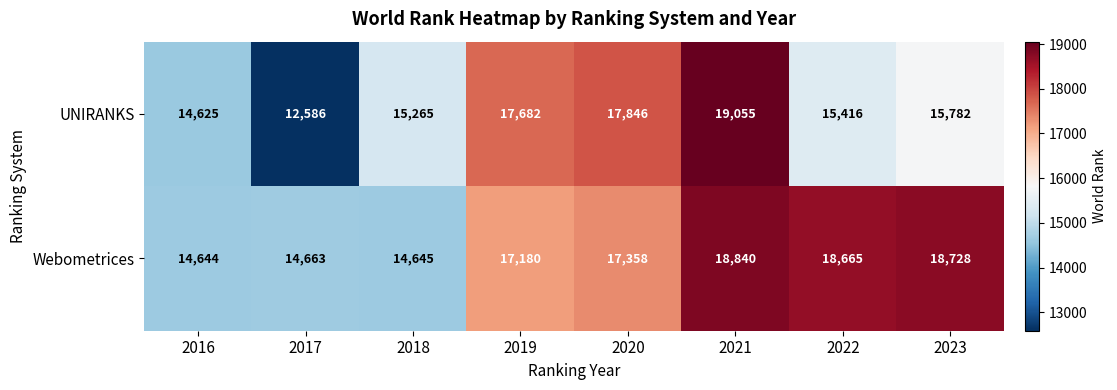

The UNIRANKS series shows 14625 at 2016. True or false?

True